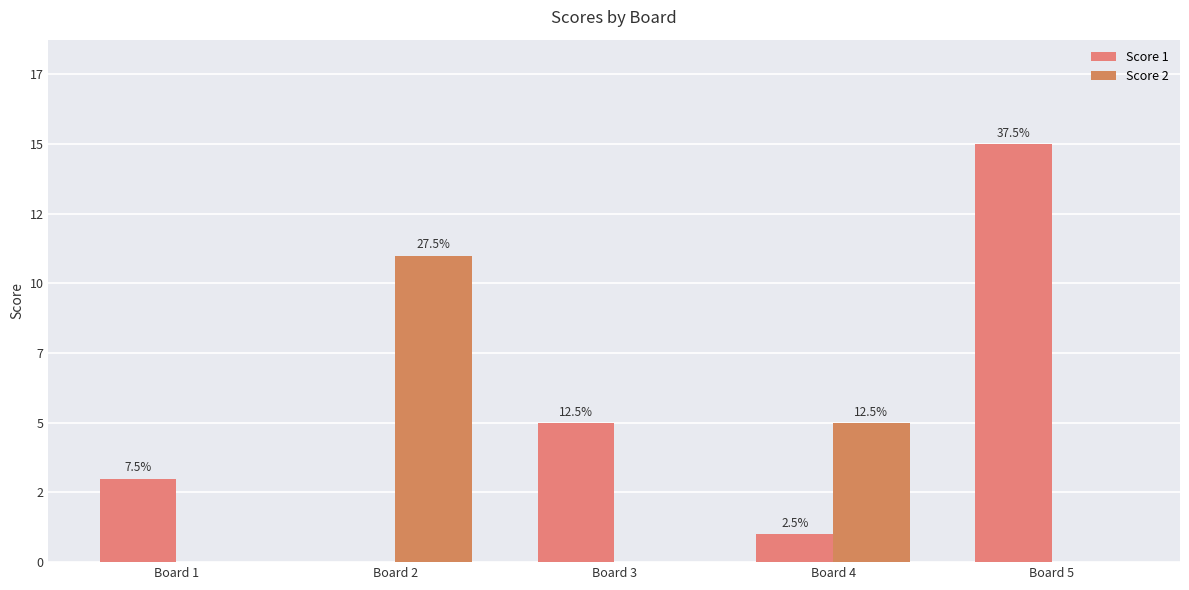

Are the bars horizontal?

No